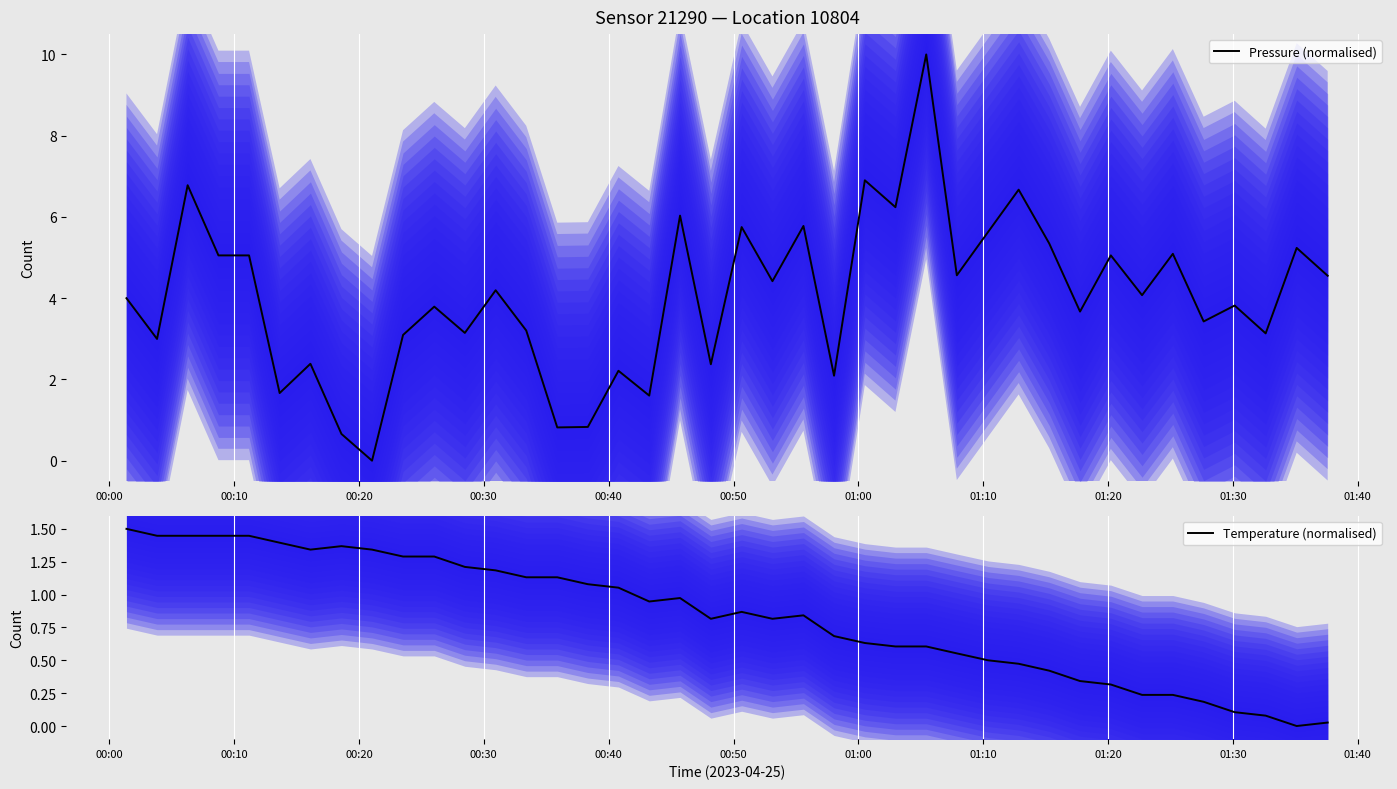

Reading left to right, what are all the values shown in this chart?

Pressure (normalised): 4.0	3.0	6.8	5.1	5.1	1.7	2.4	0.7	0.0	3.1	3.8	3.1	4.2	3.2	0.8	0.8	2.2	1.6	6.0	2.4	5.8	4.4	5.8	2.1	6.9	6.2	10.0	4.6	5.6	6.7	5.3	3.7	5.1	4.1	5.1	3.4	3.8	3.1	5.2	4.6
Temperature (normalised): 1.5	1.4	1.4	1.4	1.4	1.4	1.3	1.4	1.3	1.3	1.3	1.2	1.2	1.1	1.1	1.1	1.1	0.9	1.0	0.8	0.9	0.8	0.8	0.7	0.6	0.6	0.6	0.6	0.5	0.5	0.4	0.3	0.3	0.2	0.2	0.2	0.1	0.1	0.0	0.0